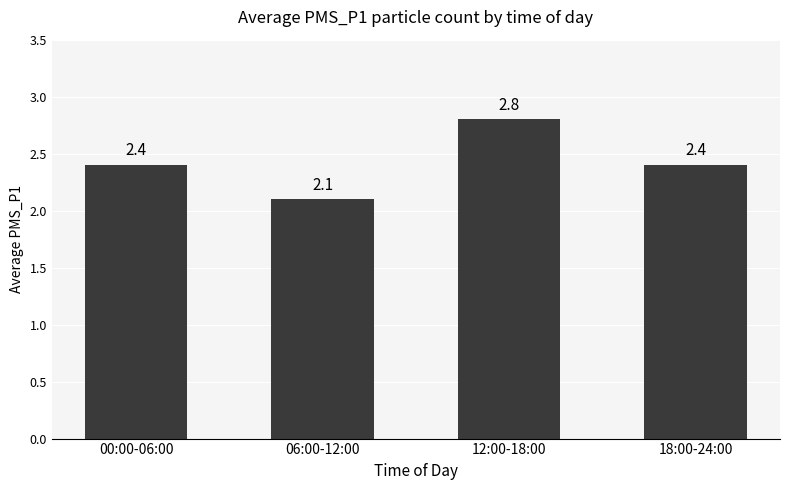

Count the values in the range 2 to 3.

4